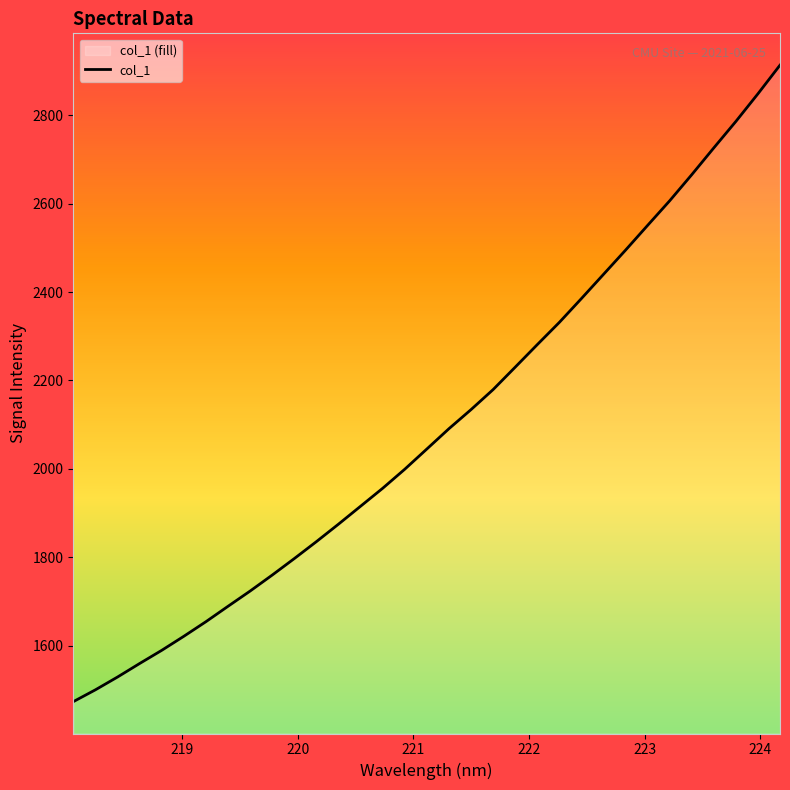

What is the maximum value shown in the chart?

2913.5